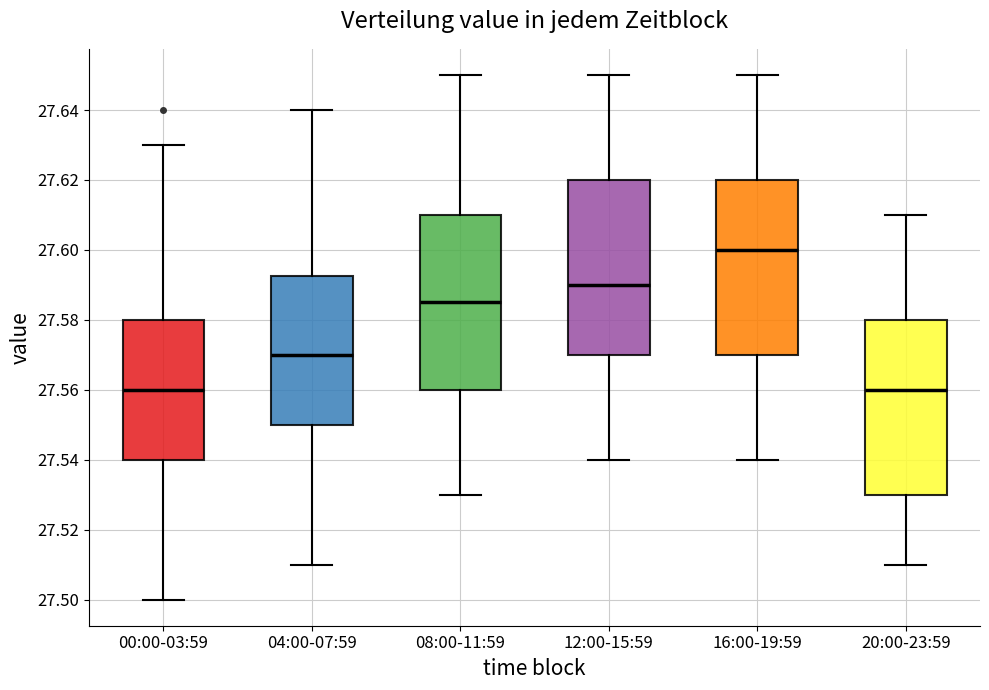

Where does the median line of the box for 08:00-11:59 sit on the y-axis? The values are not printed on the chart, so give them approximately, as read against the axis.

27.586